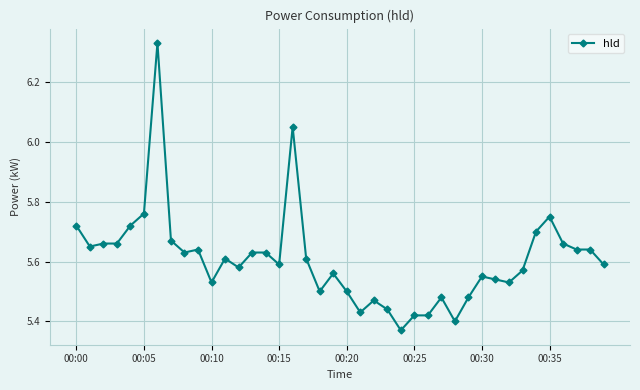

How many lines are shown in the chart?

1